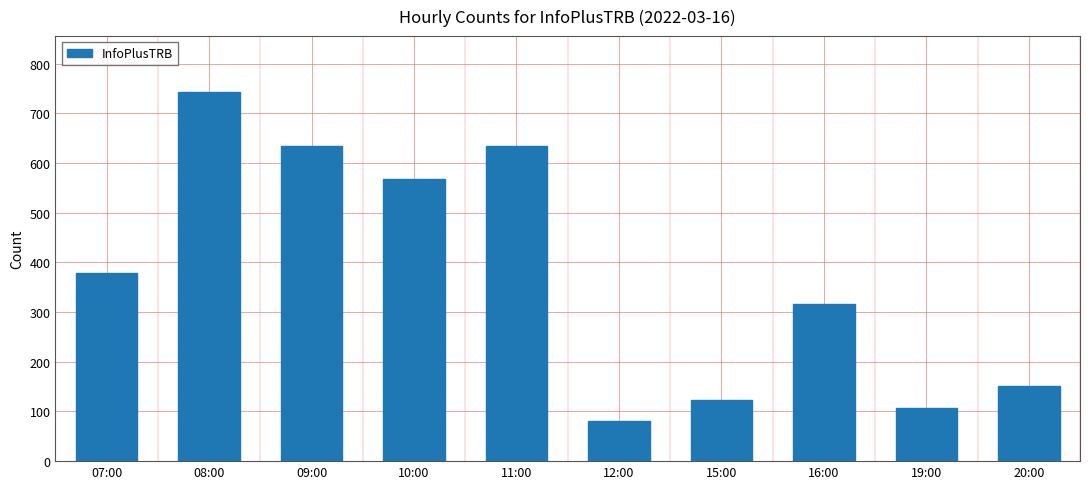

What is the value of the 6th bar from the left?

80